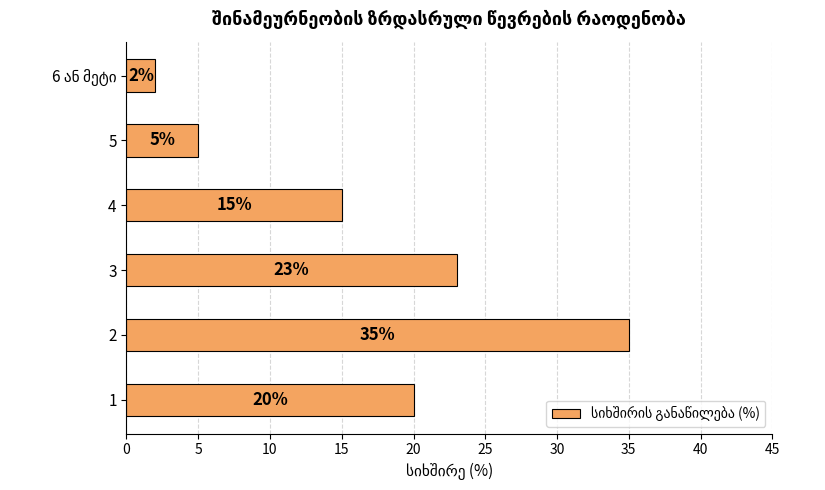

The value at 2 is 48. True or false?

False